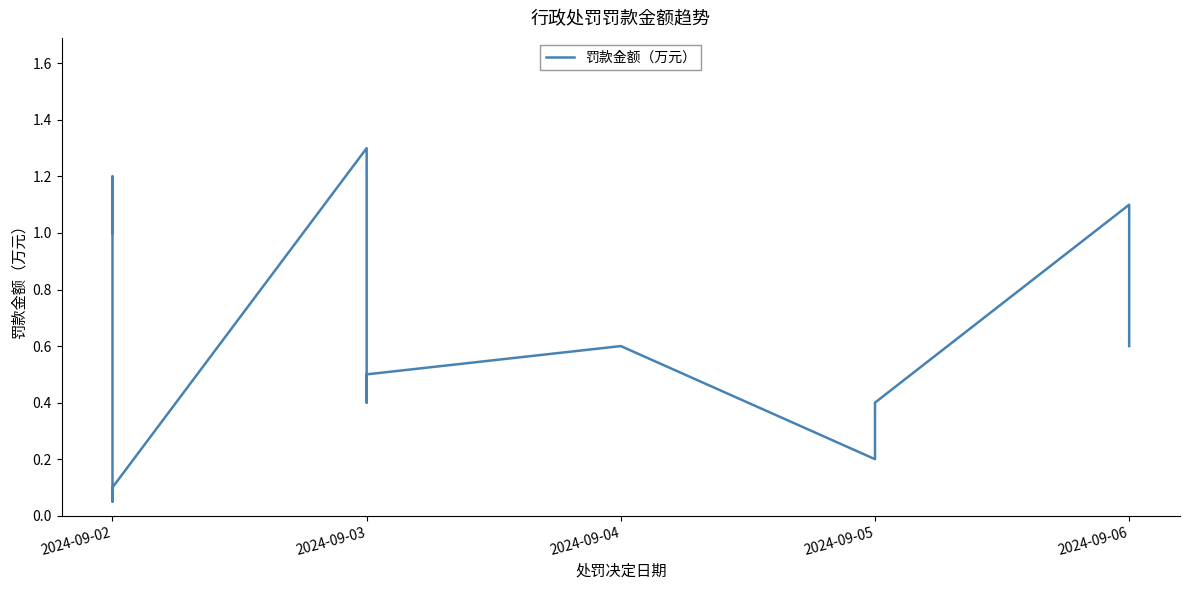

What is the value of the 14th point from the left?

0.6